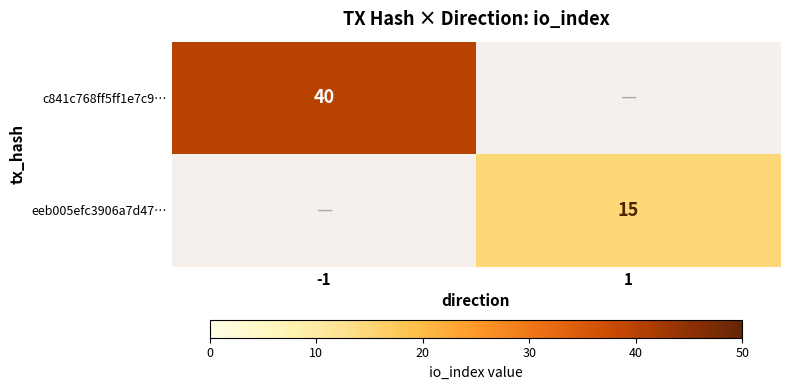

Which category has the highest value across all series?

-1